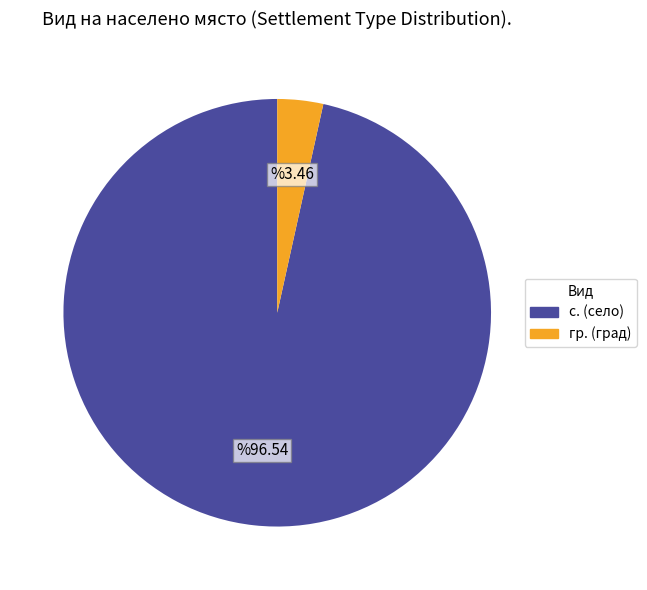

Is there any slice that represents more than half of the pie?

Yes